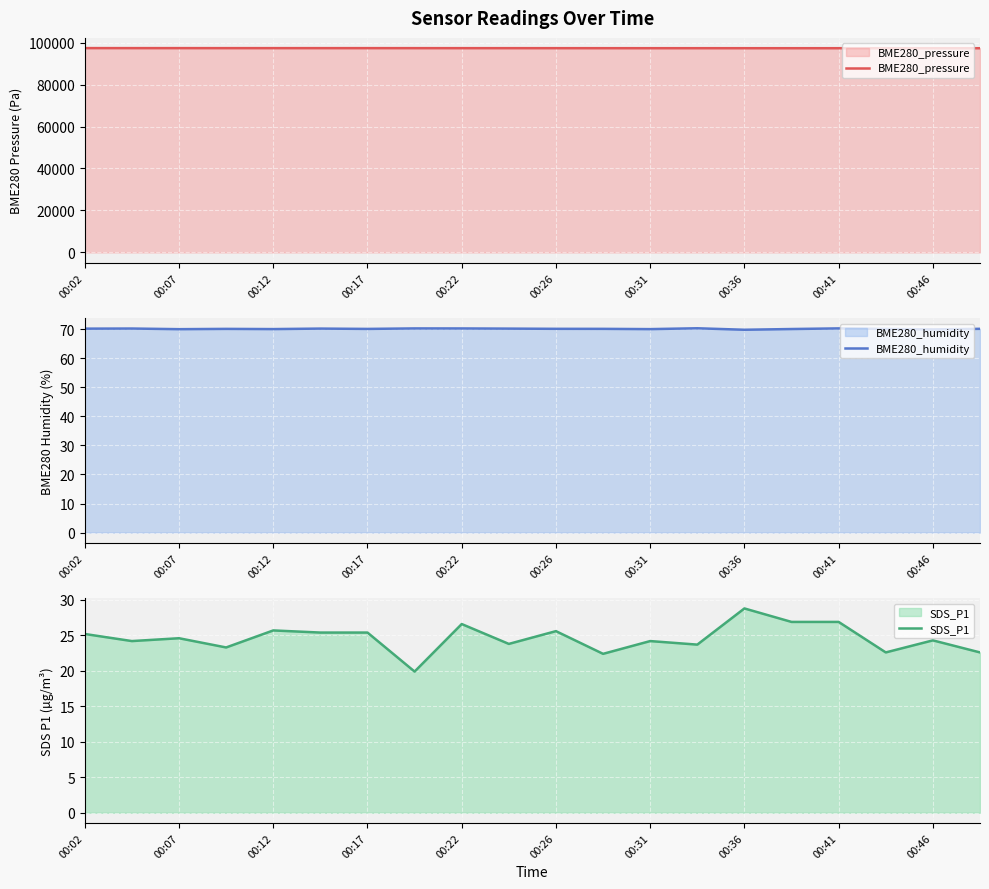

What is the lowest value of the BME280_pressure series?

97335.4